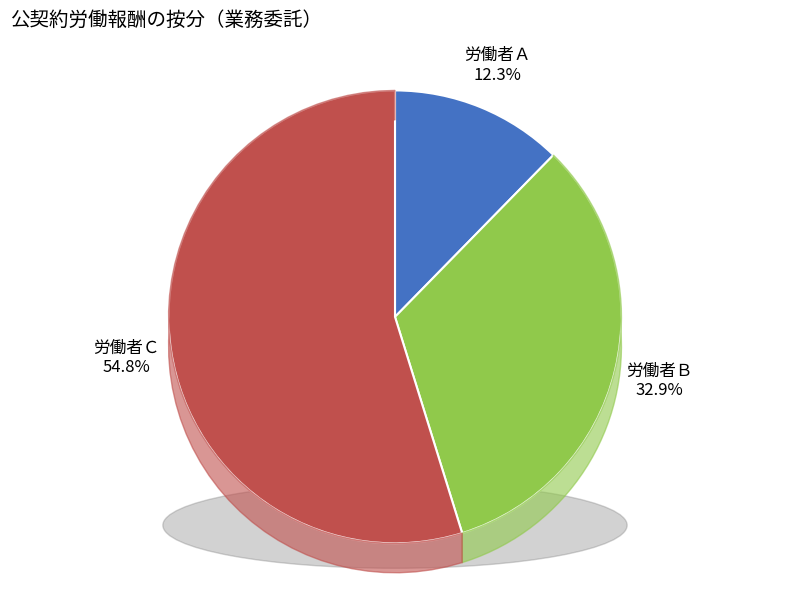

Which has a higher value, 労働者Ｂ or 労働者Ｃ?

労働者Ｃ